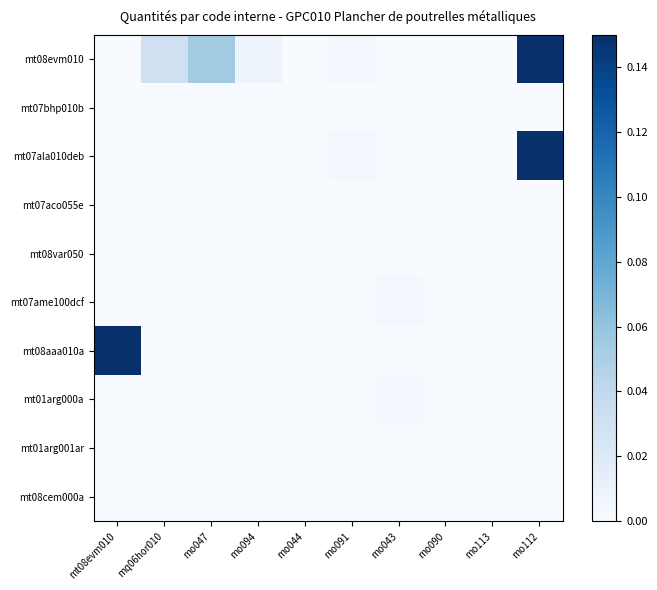

Reading right to left, transcribe all the data shown in this chart.

mt08evm010: mo112=0.1	mo113=0.0	mo090=0.0	mo043=0.0	mo091=0.0	mo044=0.0	mo094=0.0	mo047=0.1	mq06hor010=0.0	mt08evm010=0.0
mt07bhp010b: mo112=0.0	mo113=0.0	mo090=0.0	mo043=0.0	mo091=0.0	mo044=0.0	mo094=0.0	mo047=0.0	mq06hor010=0.0	mt08evm010=0.0
mt07ala010deb: mo112=0.1	mo113=0.0	mo090=0.0	mo043=0.0	mo091=0.0	mo044=0.0	mo094=0.0	mo047=0.0	mq06hor010=0.0	mt08evm010=0.0
mt07aco055e: mo112=0.0	mo113=0.0	mo090=0.0	mo043=0.0	mo091=0.0	mo044=0.0	mo094=0.0	mo047=0.0	mq06hor010=0.0	mt08evm010=0.0
mt08var050: mo112=0.0	mo113=0.0	mo090=0.0	mo043=0.0	mo091=0.0	mo044=0.0	mo094=0.0	mo047=0.0	mq06hor010=0.0	mt08evm010=0.0
mt07ame100dcf: mo112=0.0	mo113=0.0	mo090=0.0	mo043=0.0	mo091=0.0	mo044=0.0	mo094=0.0	mo047=0.0	mq06hor010=0.0	mt08evm010=0.0
mt08aaa010a: mo112=0.0	mo113=0.0	mo090=0.0	mo043=0.0	mo091=0.0	mo044=0.0	mo094=0.0	mo047=0.0	mq06hor010=0.0	mt08evm010=0.1
mt01arg000a: mo112=0.0	mo113=0.0	mo090=0.0	mo043=0.0	mo091=0.0	mo044=0.0	mo094=0.0	mo047=0.0	mq06hor010=0.0	mt08evm010=0.0
mt01arg001ar: mo112=0.0	mo113=0.0	mo090=0.0	mo043=0.0	mo091=0.0	mo044=0.0	mo094=0.0	mo047=0.0	mq06hor010=0.0	mt08evm010=0.0
mt08cem000a: mo112=0.0	mo113=0.0	mo090=0.0	mo043=0.0	mo091=0.0	mo044=0.0	mo094=0.0	mo047=0.0	mq06hor010=0.0	mt08evm010=0.0